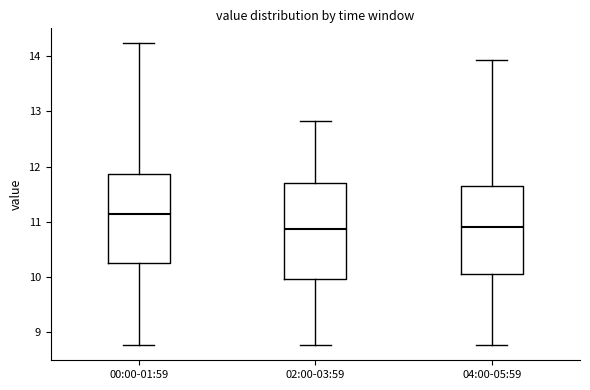

Which box's median line is the highest?

00:00-01:59